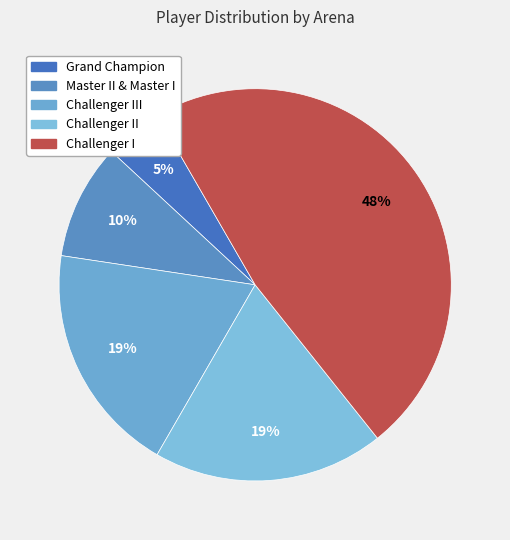

Does Challenger III account for over 50% of the chart?

No